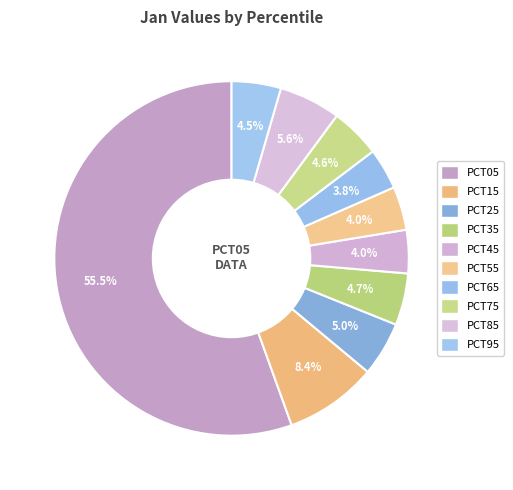

How many segments does this pie chart have?

10